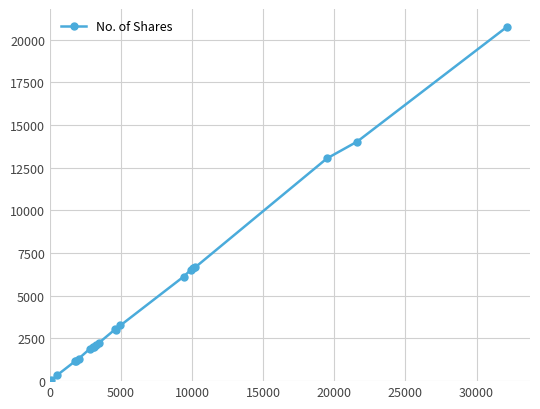

What is the average value?

4869